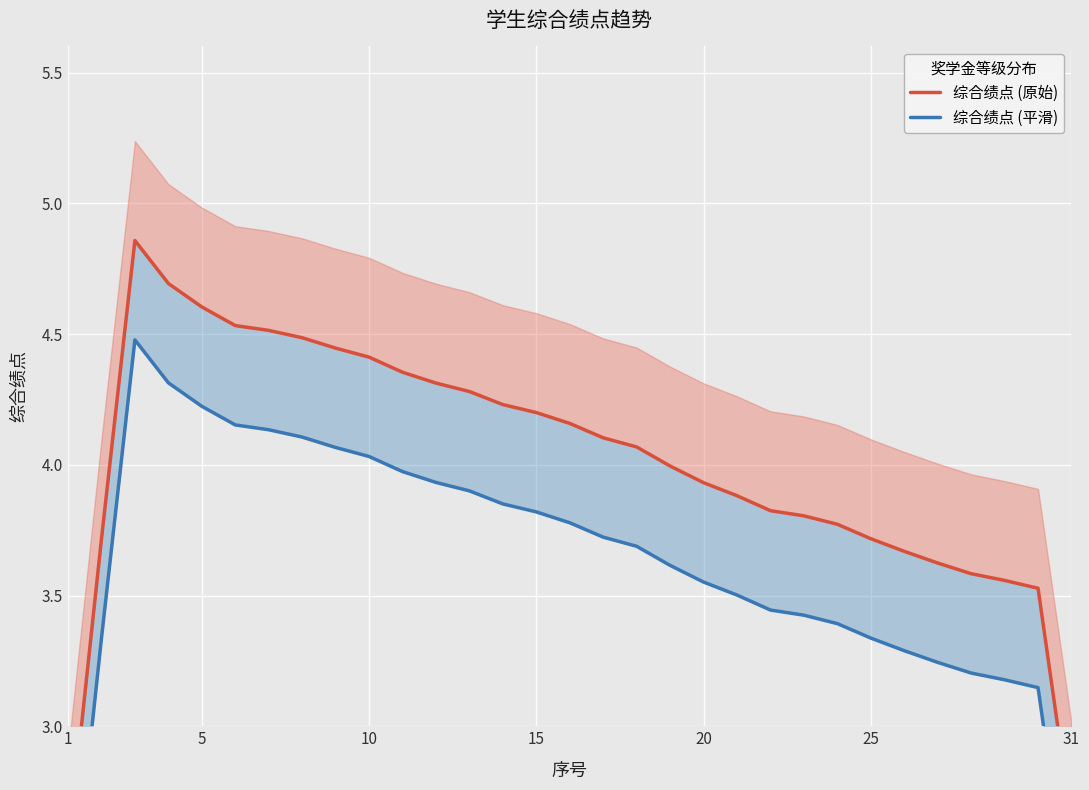

How many distinct data groups are displayed?

2